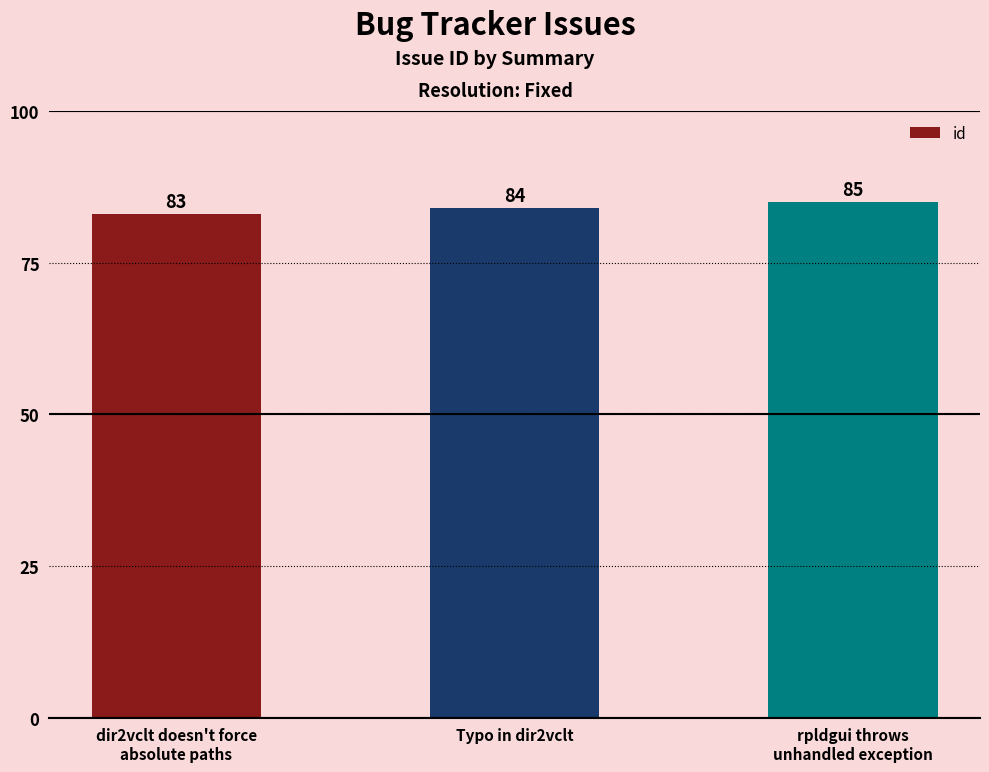

Count the number of categories in the chart.

3